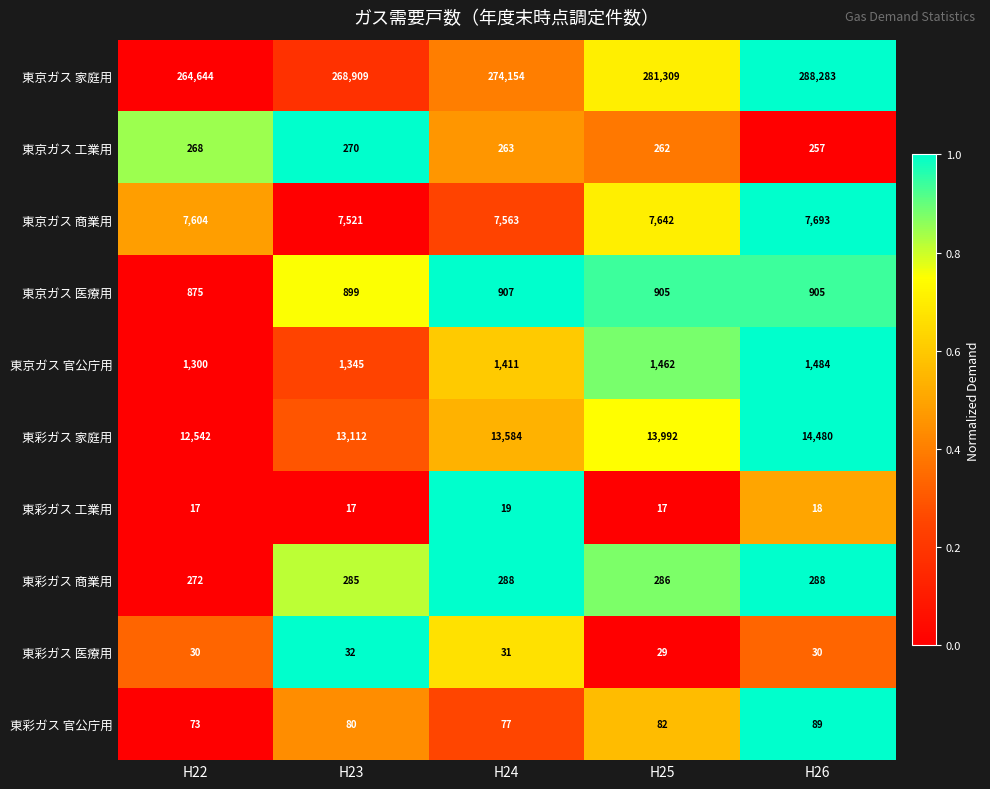

Which series has the widest spread of values?

東京ガス 家庭用